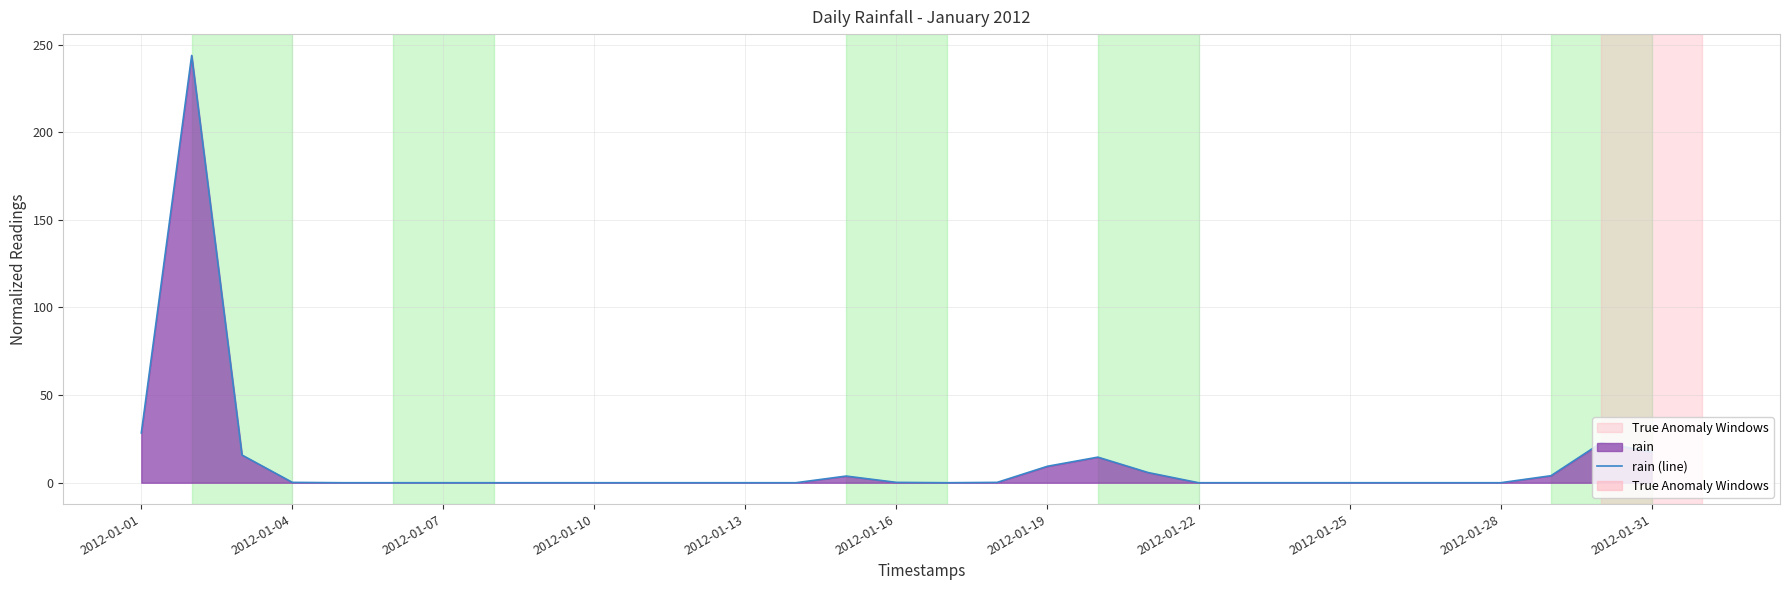

What is the sum of all values?

366.6